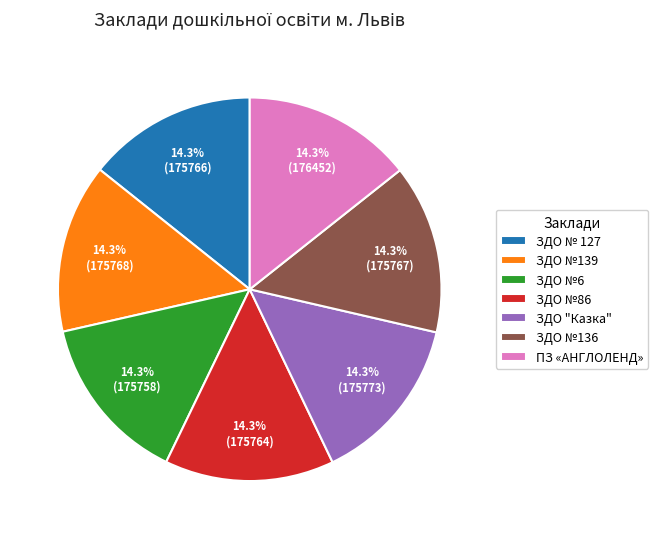

How many segments does this pie chart have?

7